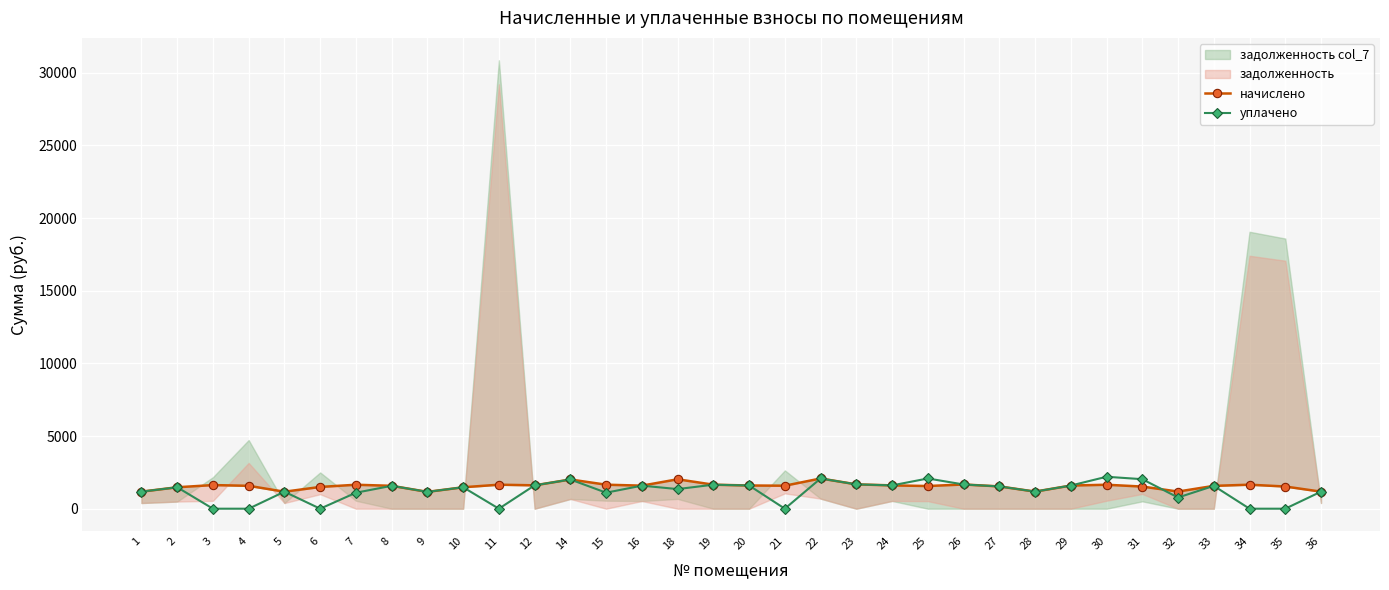

Which category has the highest value in the начислено series?

22